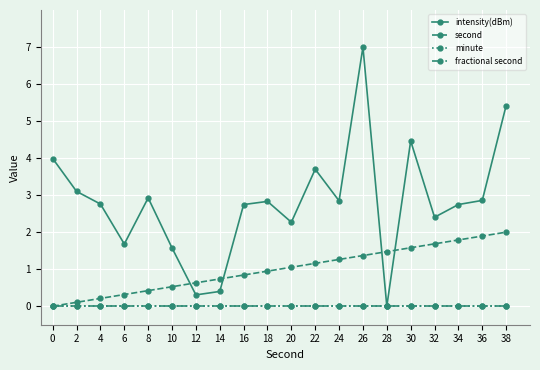

True or false: fractional second and second cross at least once.

False